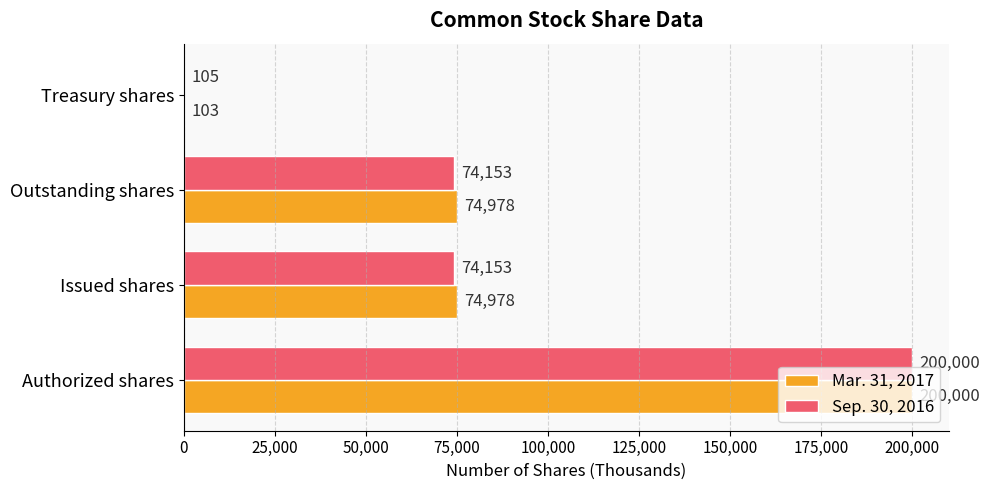

What is the total value across all series at Authorized shares?

400000